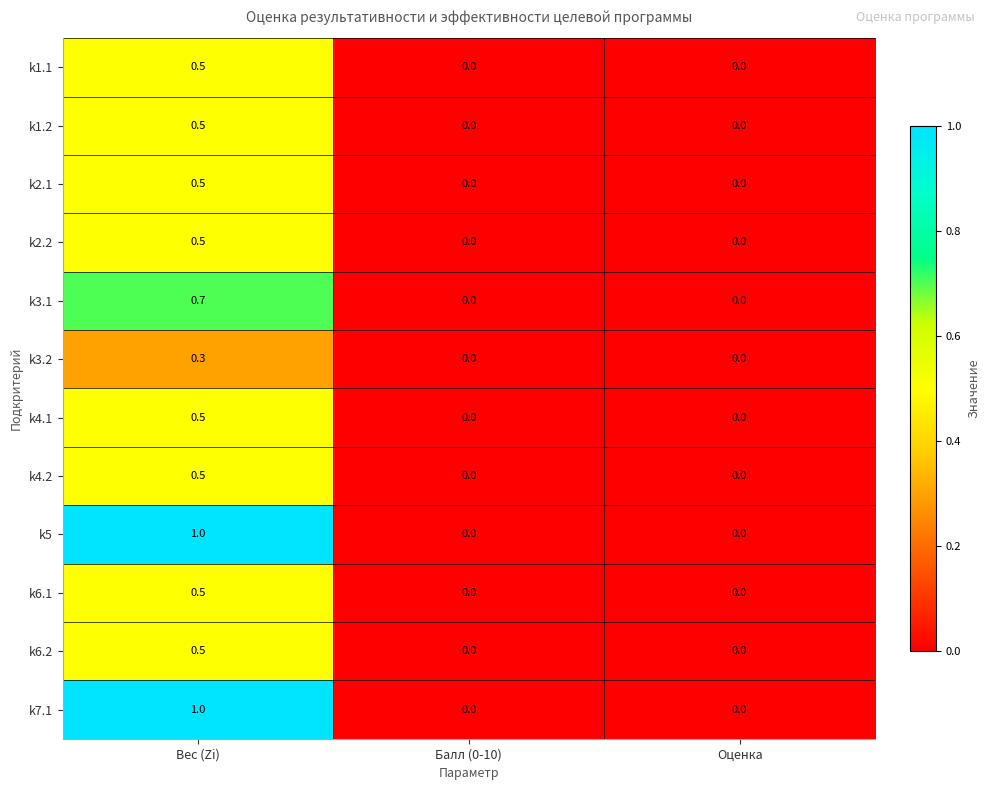

What is the maximum value shown in the chart?

1.0